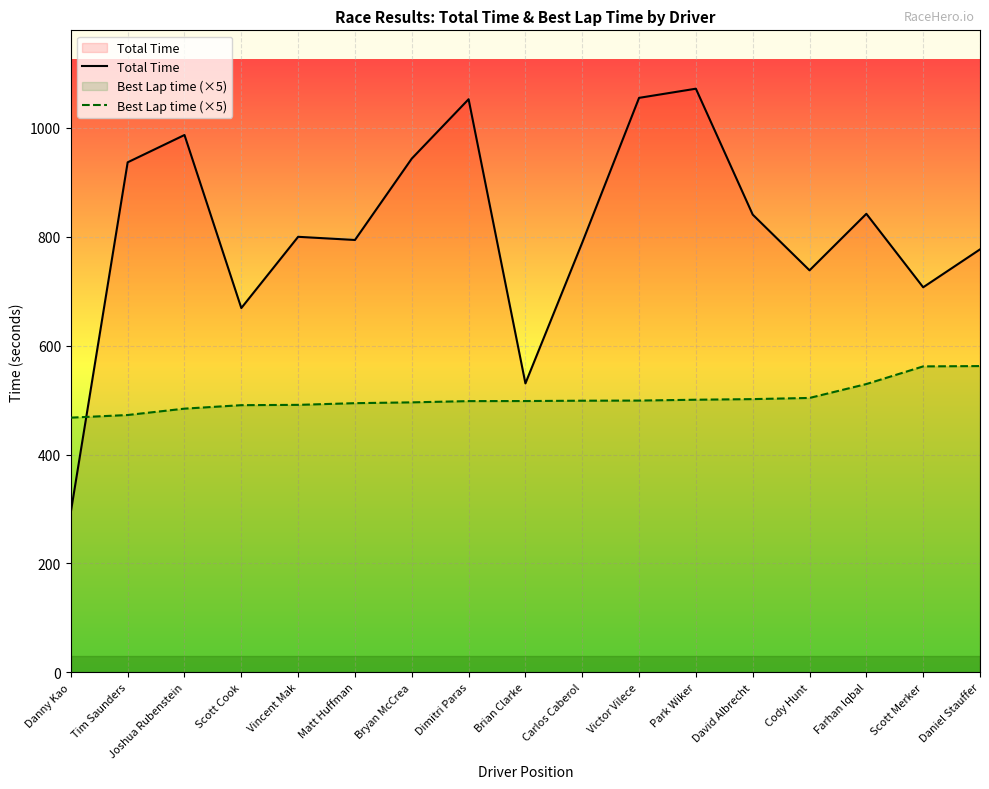

What are all the series names shown in the legend?

Total Time, Best Lap time (×5)